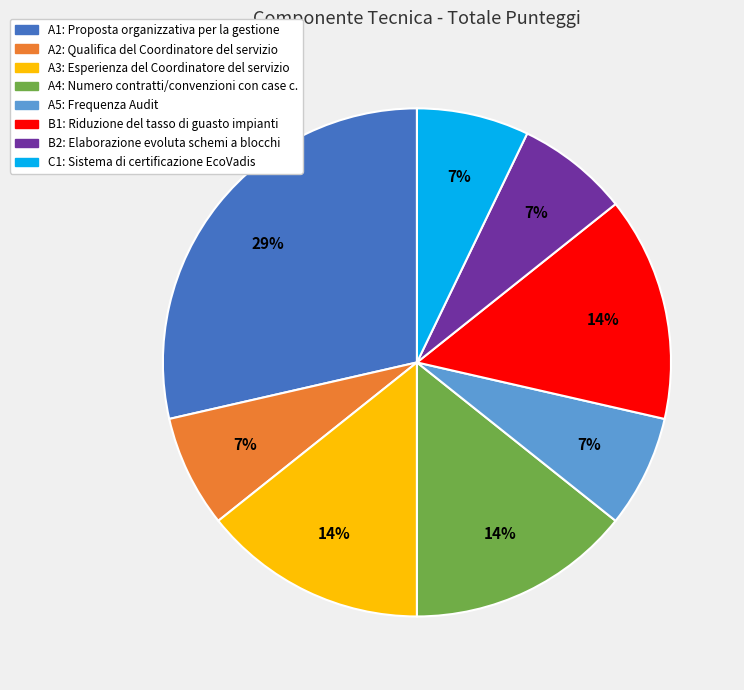

How many segments does this pie chart have?

8